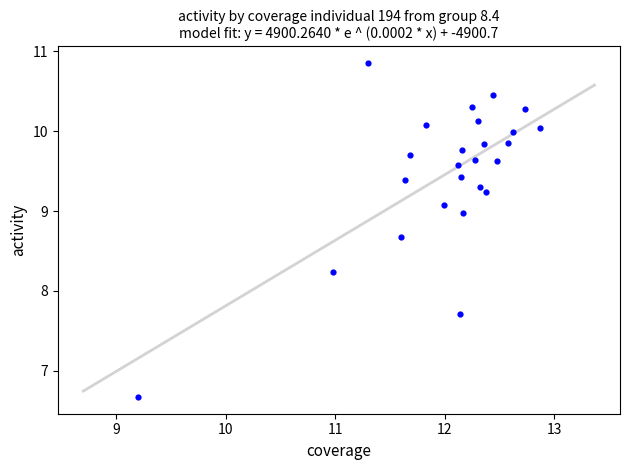

What is the range of Y values (max minus min)?

4.2